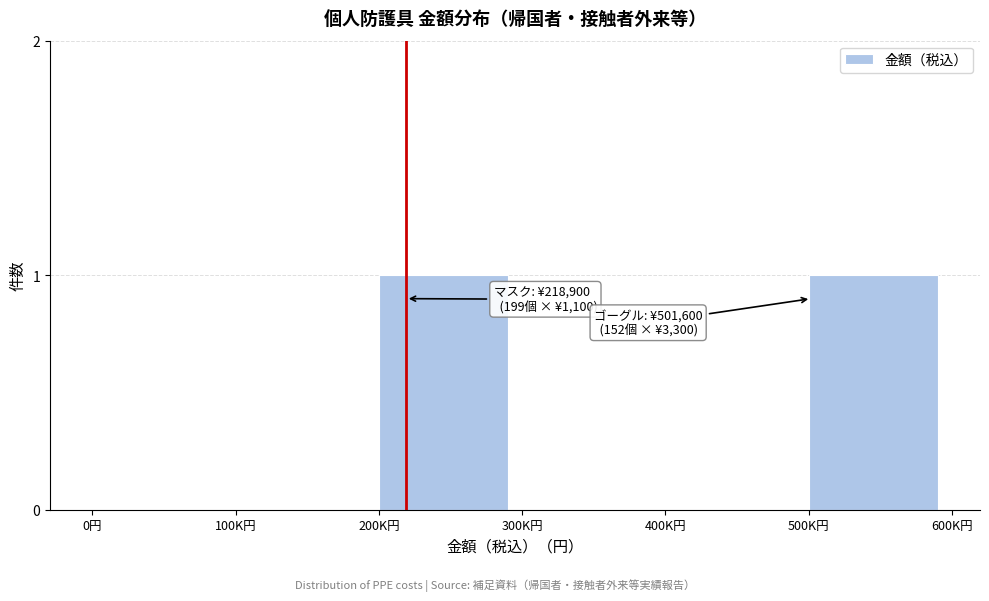

Reading left to right, what are all the values shown in this chart?

0円=0	100K円=0	200K円=1	300K円=0	400K円=0	500K円=1